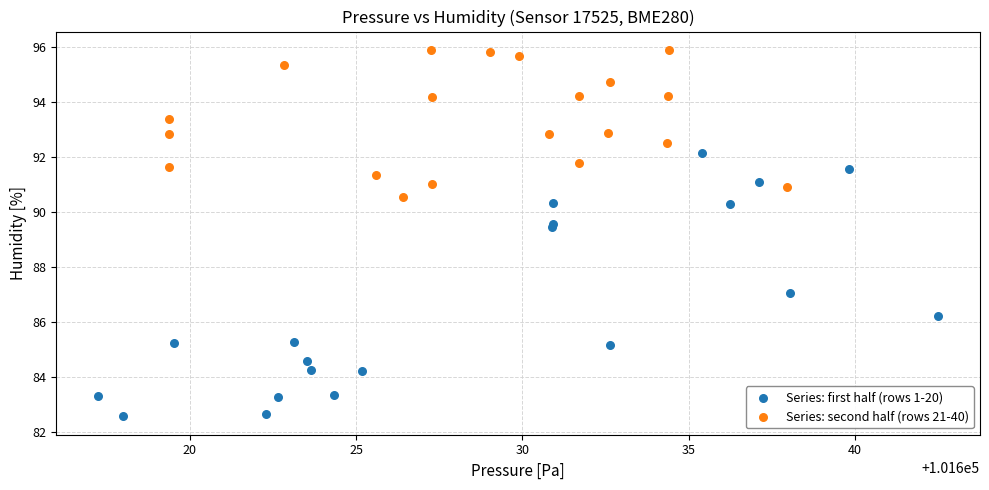

Which series has the widest spread of Y values?

Series: first half (rows 1-20)